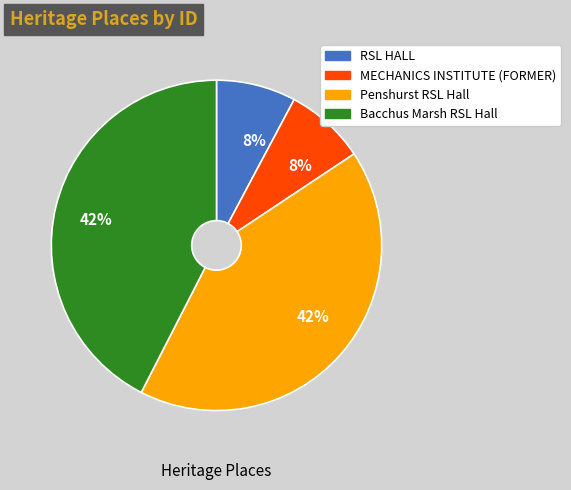

Is there a majority slice in this chart?

No